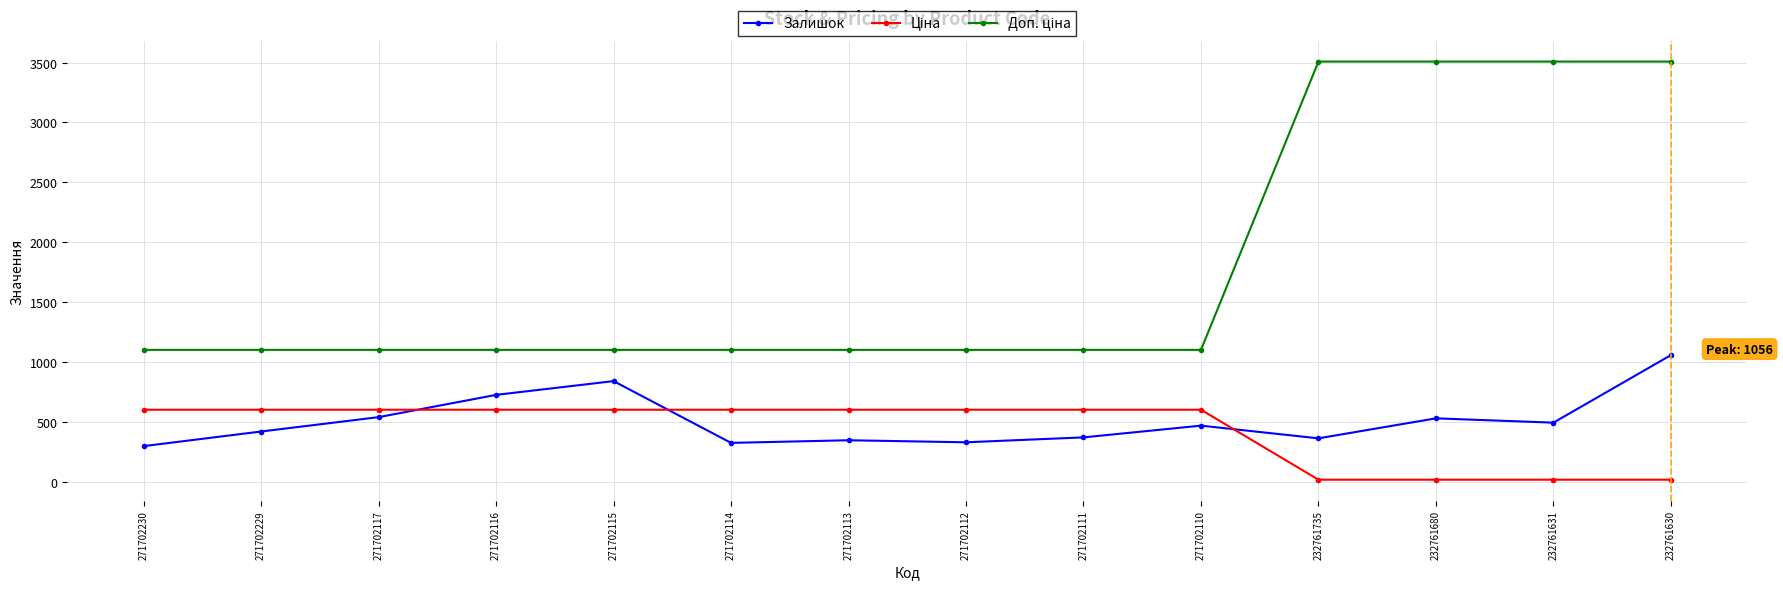

What is the difference between the second highest and minimum values in the Залишок series?

543.0